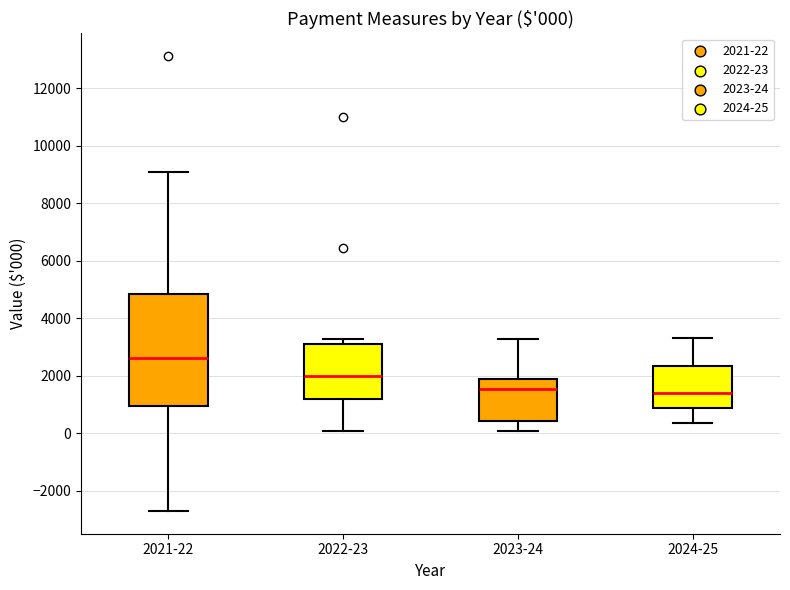

Which box is the tallest, from its lower edge to its upper edge?

2021-22